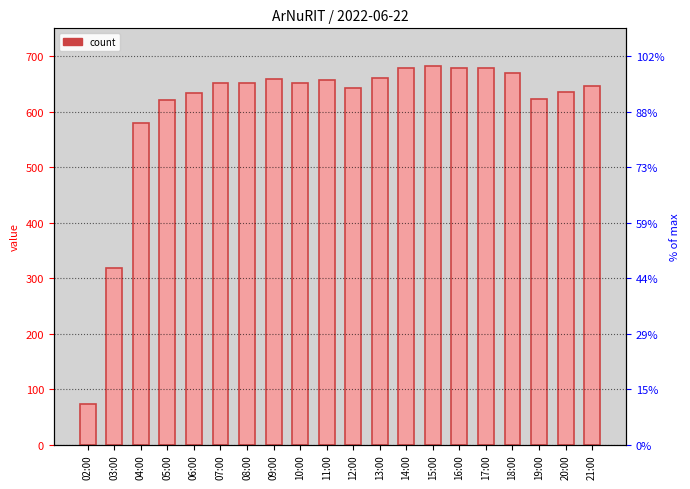

Count the number of data series in this chart.

1